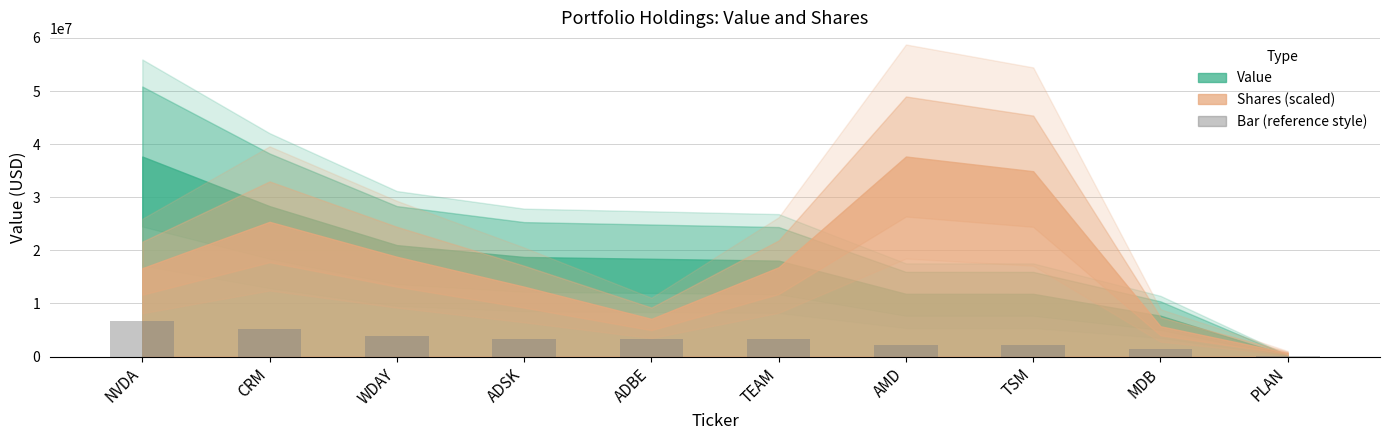

What is the maximum value shown in the chart?

6780240